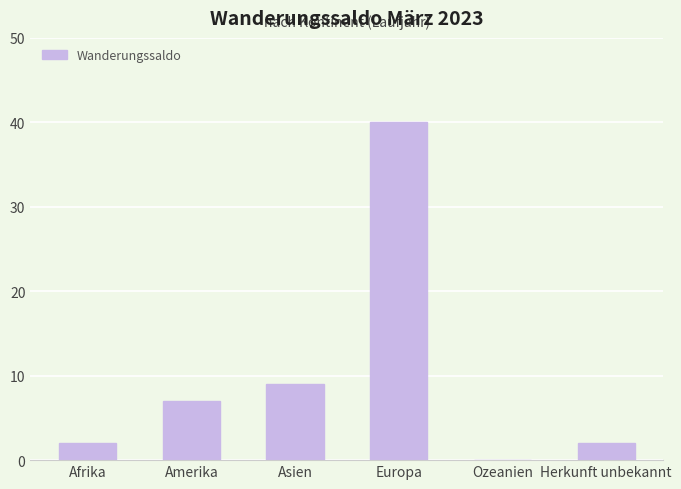

True or false: the data shows 40 at Europa.

True